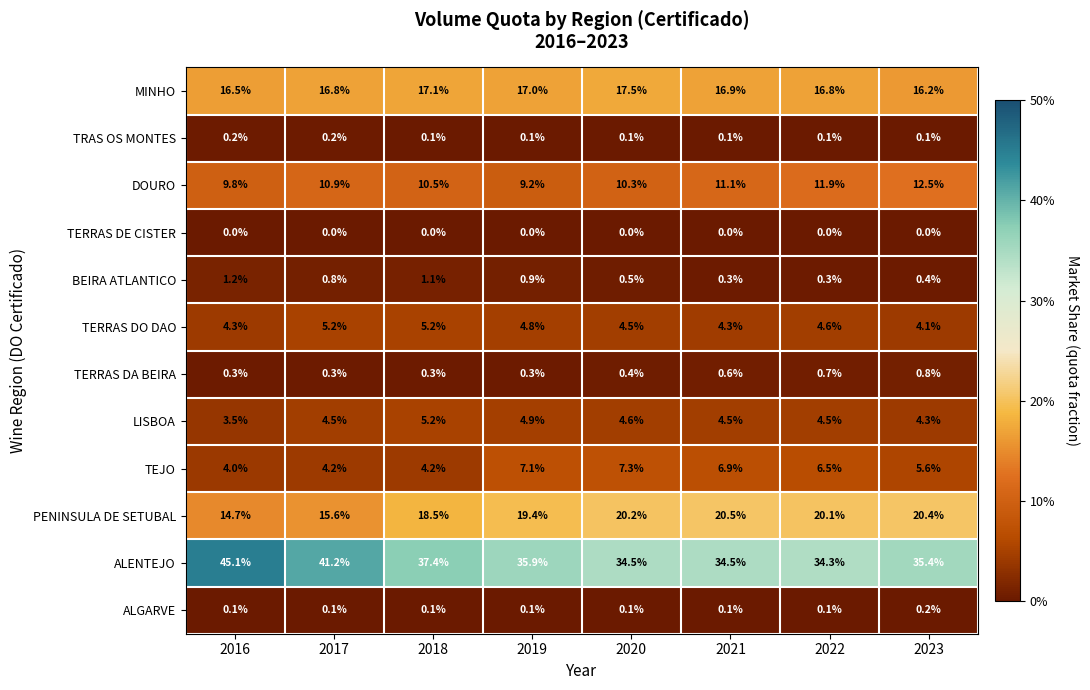

What is the average value of the DOURO series?

10.8